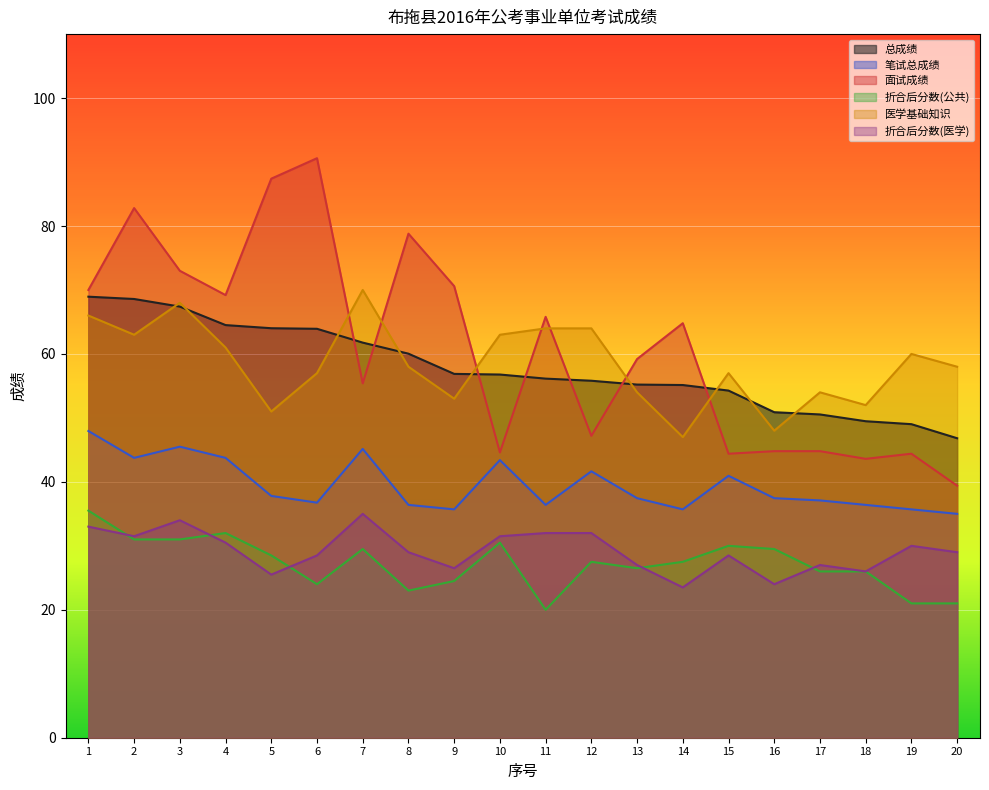

True or false: 折合后分数(公共) and 医学基础知识 intersect in this chart.

False